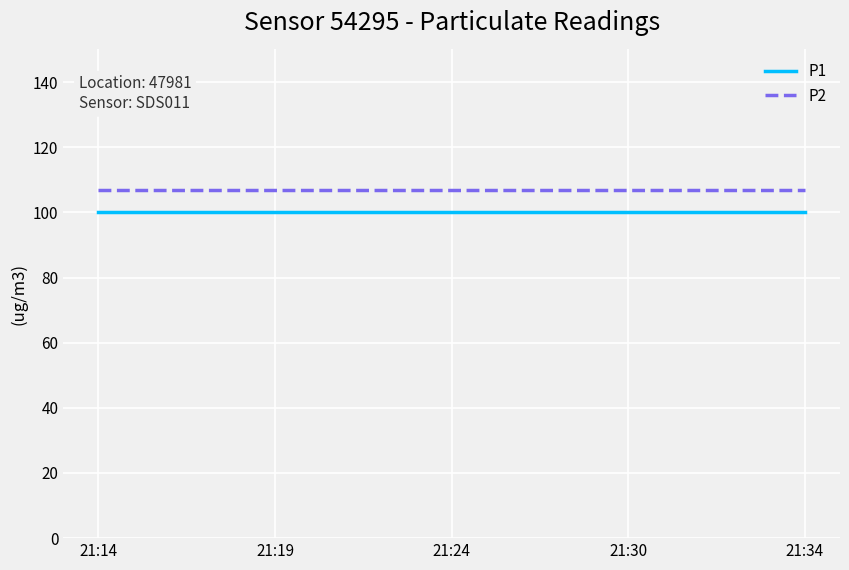

Reading left to right, extract all data points from this chart.

P1: 100	100	100	100	100
P2: 107	107	107	107	107